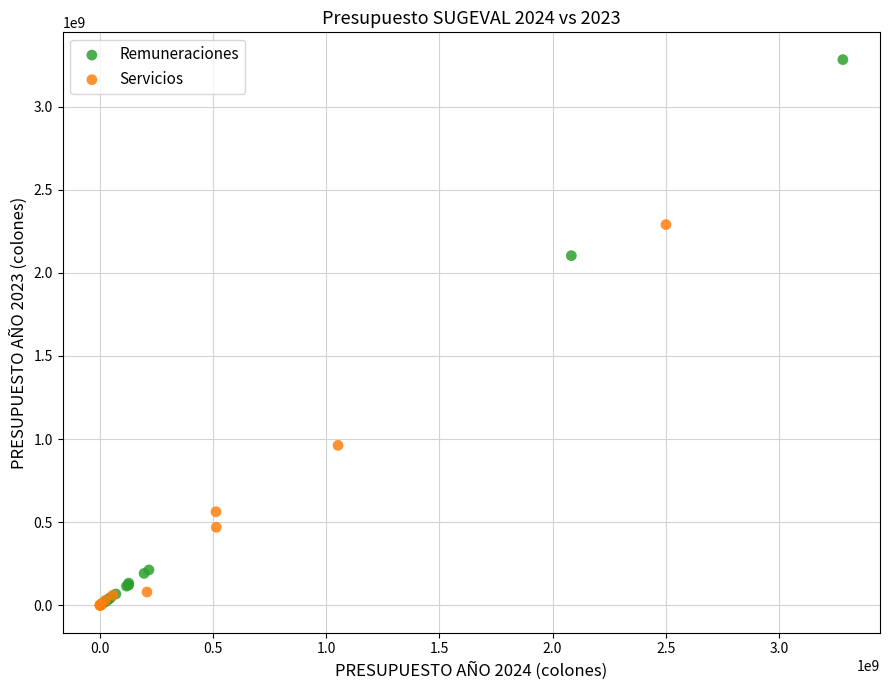

Which series contains the highest Y value?

Remuneraciones